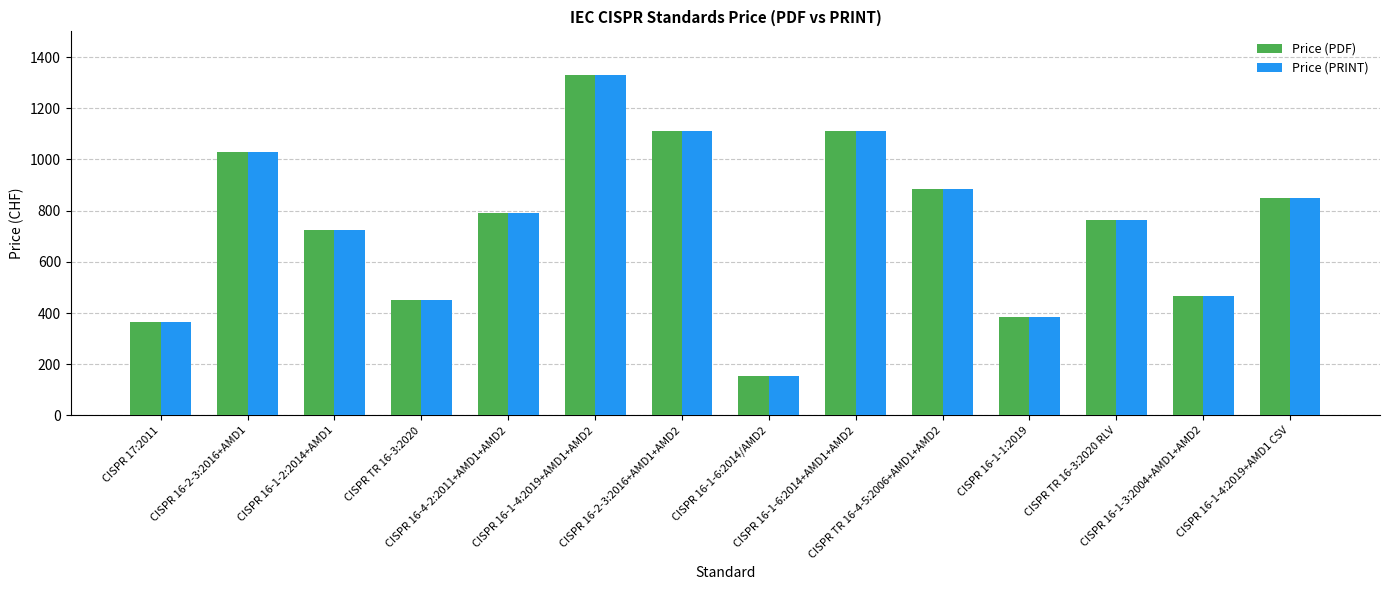

Reading right to left, extract all data points from this chart.

Price (PDF): 850	465	765	385	885	1110	155	1110	1330	790	450	725	1030	365
Price (PRINT): 850	465	765	385	885	1110	155	1110	1330	790	450	725	1030	365